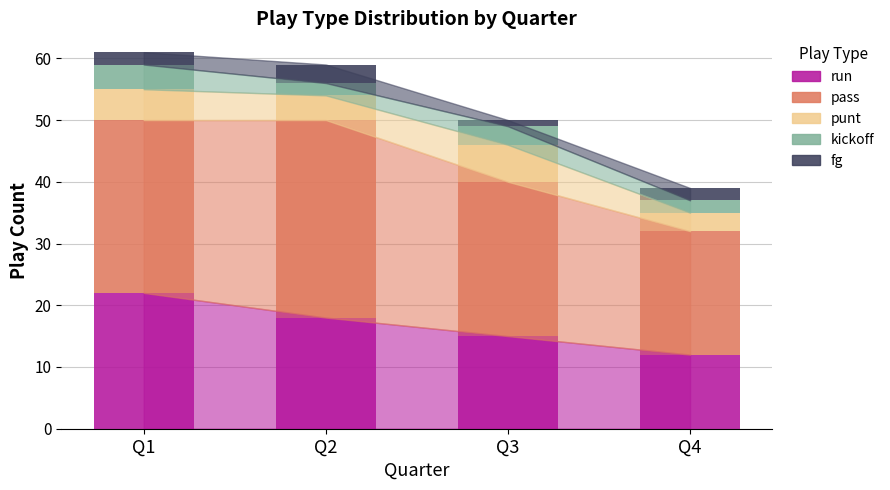

What is the sum of all run values?

67